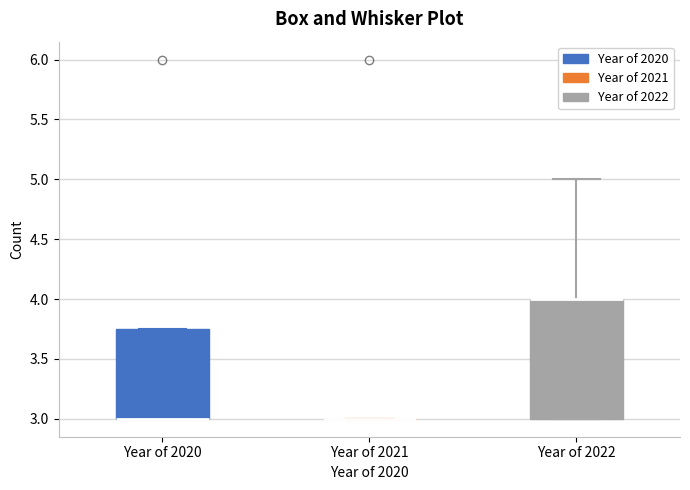

Reading left to right, read every box against the y-axis: the position of its median line, the range the box covers, and the ends of its whiskers. The values are not printed on the chart, so give them approximately, as read against the axis.

Year of 2020: median 3.00 (drawn on the box's lower edge), box 3.00 to 3.75, whiskers 3.00 to 3.75
Year of 2021: box collapsed to a line at 3.00, whiskers 3.00 to 3.00
Year of 2022: median 4.00 (drawn on the box's upper edge), box 3.00 to 4.00, whiskers 3.00 to 5.00